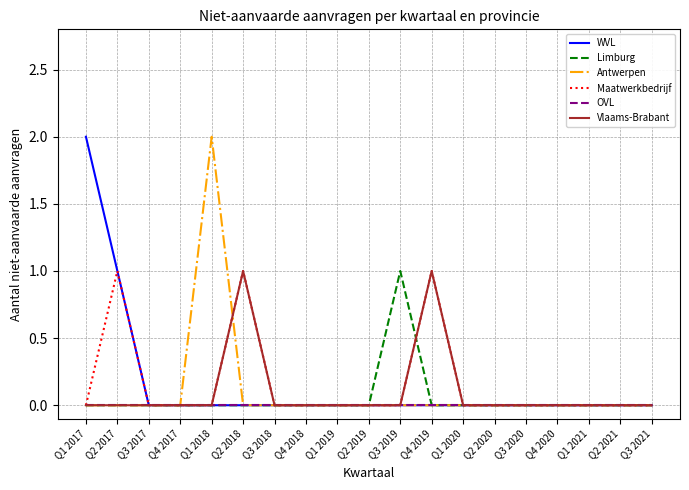

What are all the series names shown in the legend?

WVL, Limburg, Antwerpen, Maatwerkbedrijf, OVL, Vlaams-Brabant